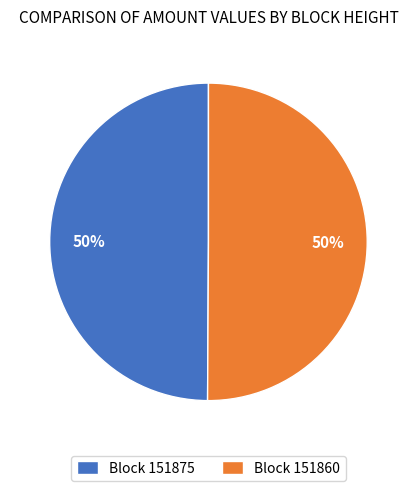

To the nearest percent, what is the difference between the largest and smallest slice percentages?

0%